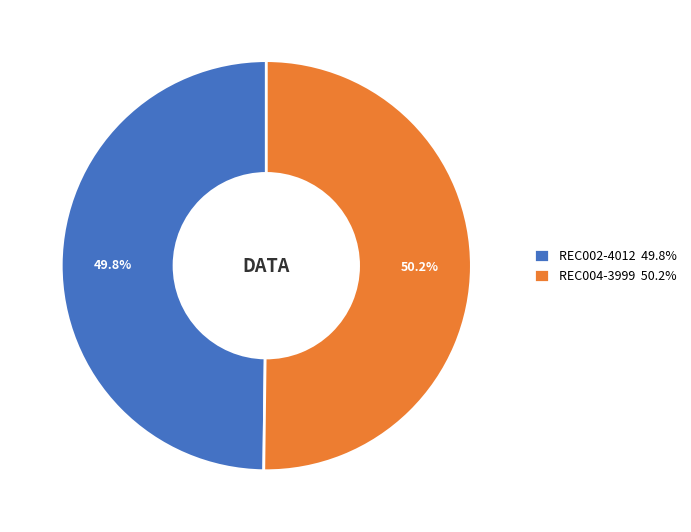

To the nearest percent, what percentage of the pie is REC002-4012?

50%